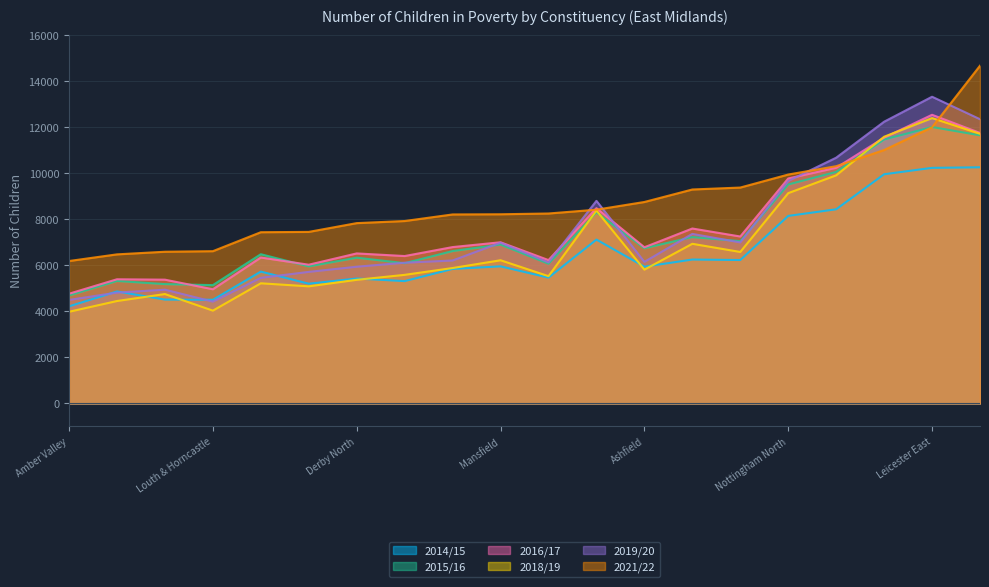

Is it true that 2018/19 equals 6571 at Amber Valley?

False